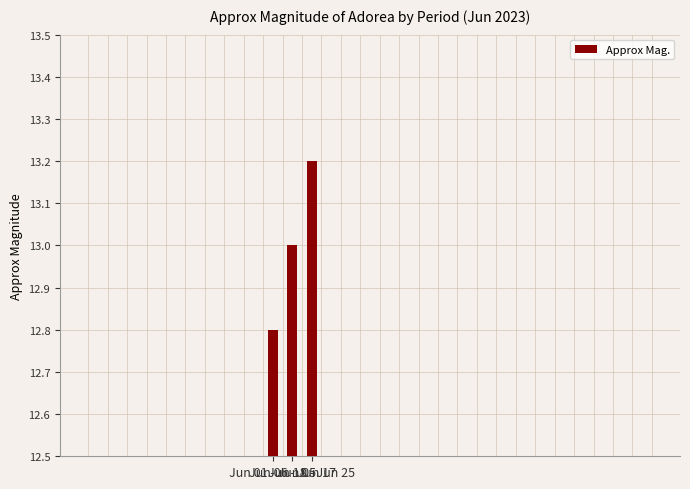

Count the values in the range 12 to 13.

2